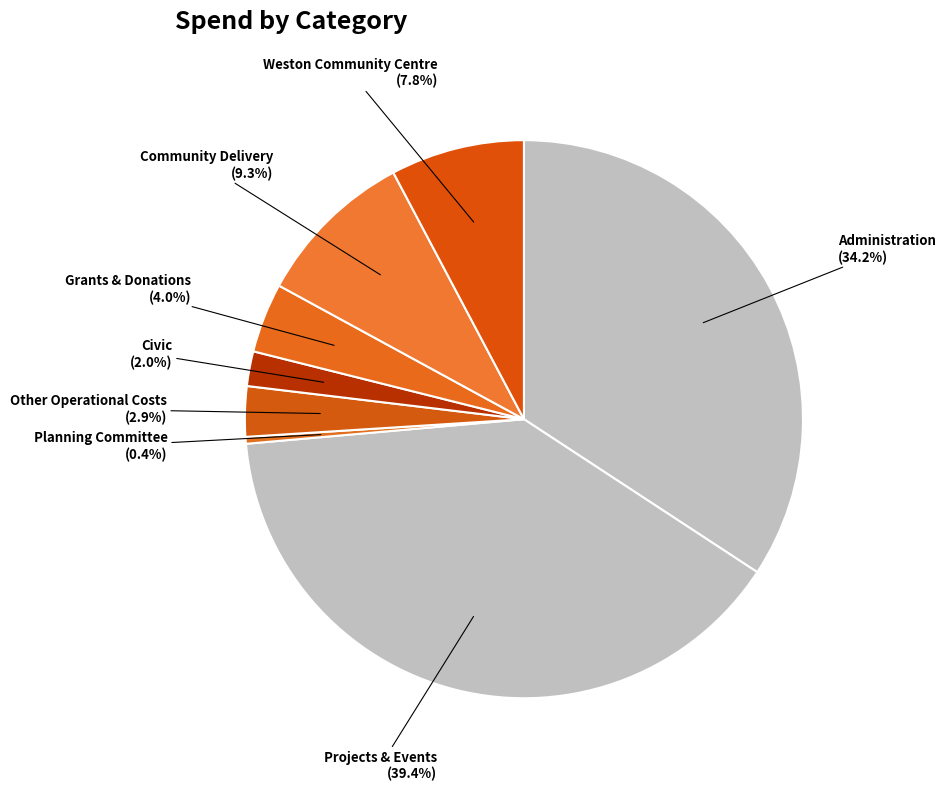

The Other Operational Costs slice represents 3% of the pie. True or false?

True